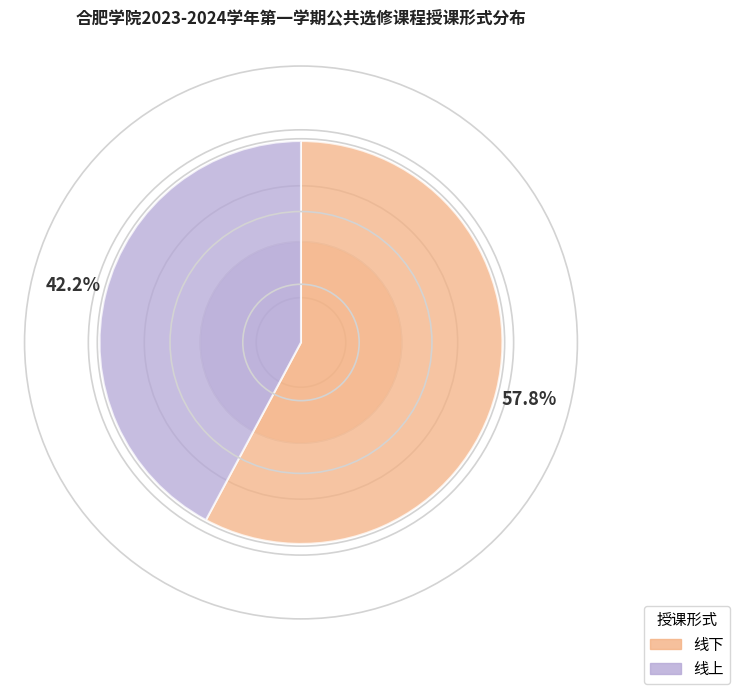

To the nearest percent, what is the average slice percentage?

50%